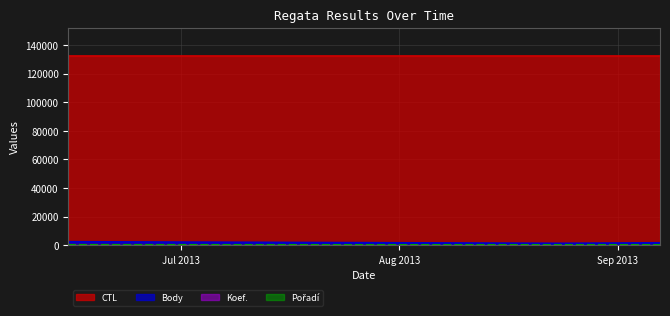

What is the maximum value shown in the chart?

132413